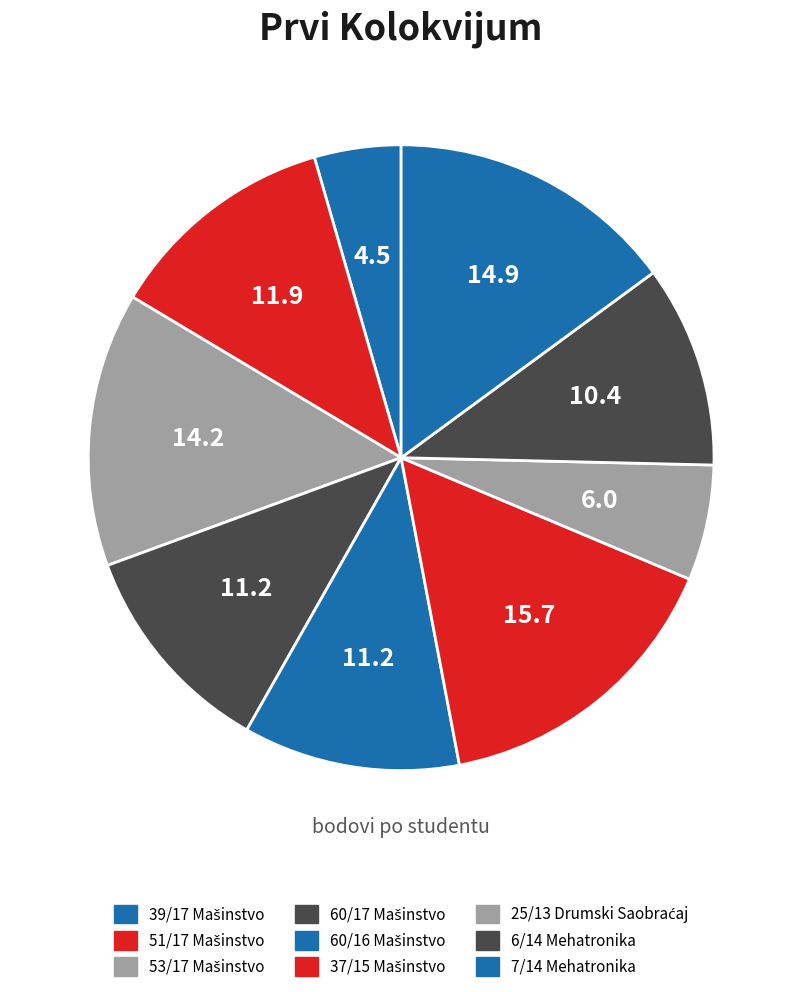

How many slices are in this pie chart?

9